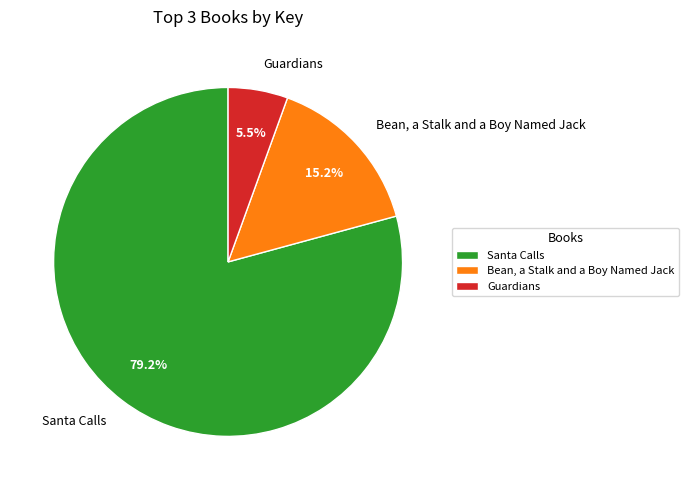

Rank the categories by value from highest to lowest.

Santa Calls, Bean, a Stalk and a Boy Named Jack, Guardians